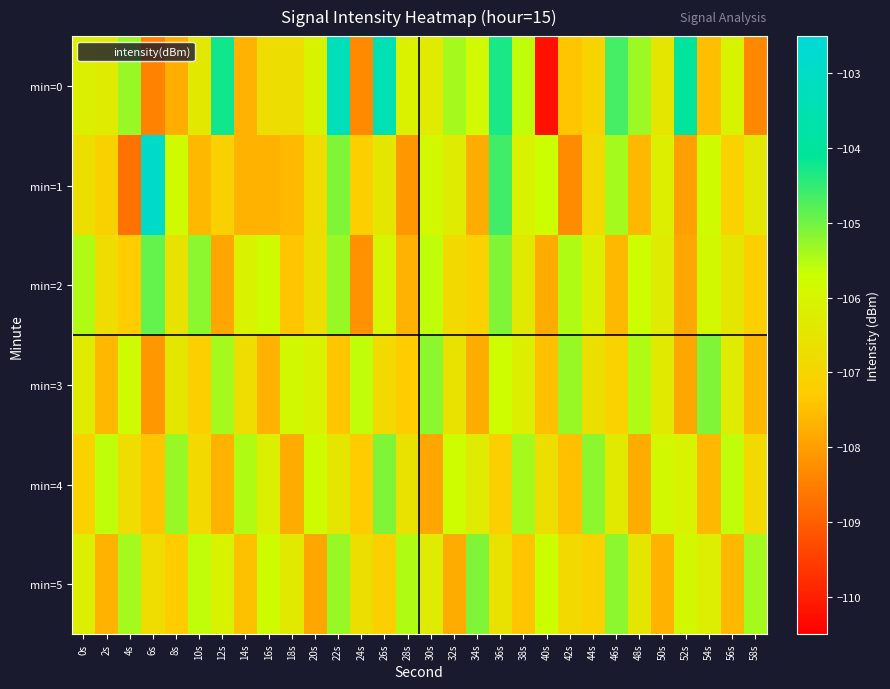

Between 18s and 38s, which is larger?

38s